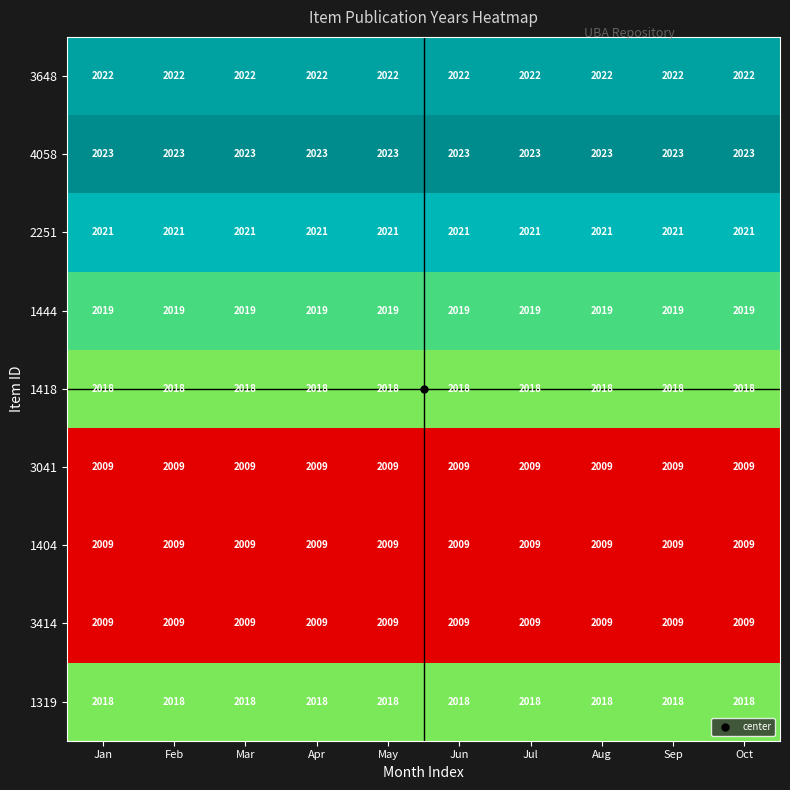

What is the greatest value displayed?

2023